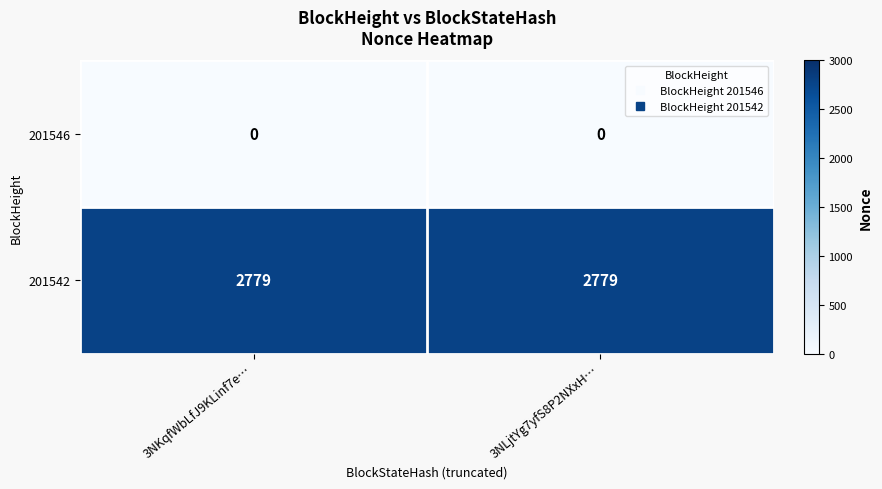

What is the spread (max minus min) of values at 3NLjtYg7yfS8P2NXxH…?

2779